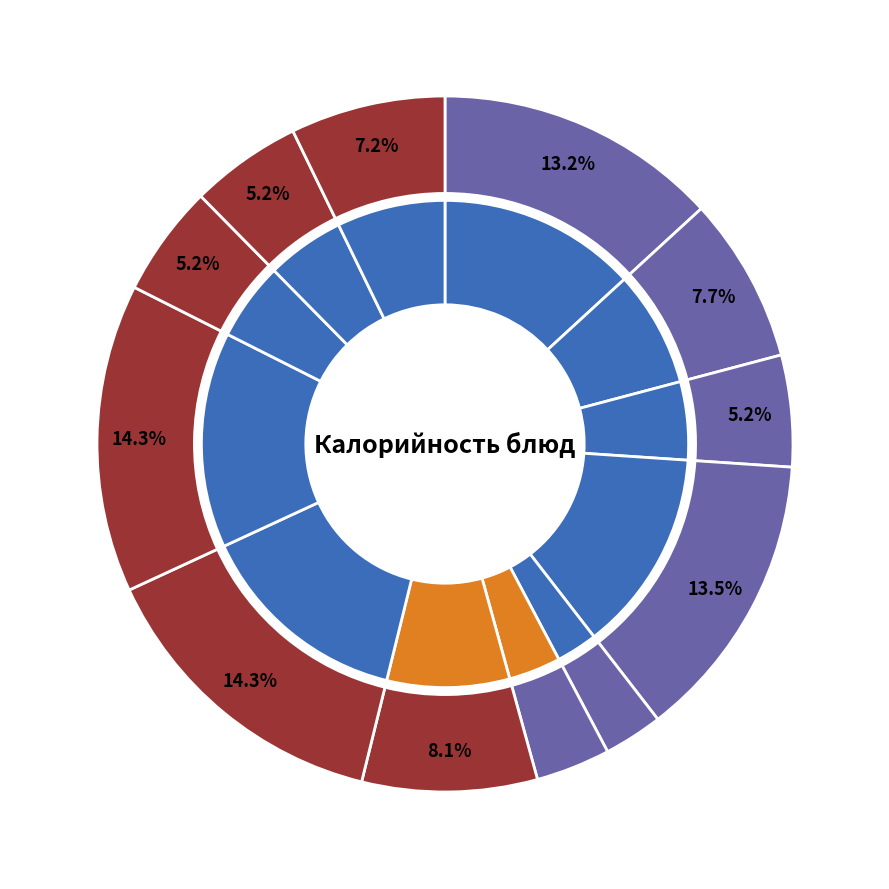

What percentage is NOT represented by Мандарин?

97.3%